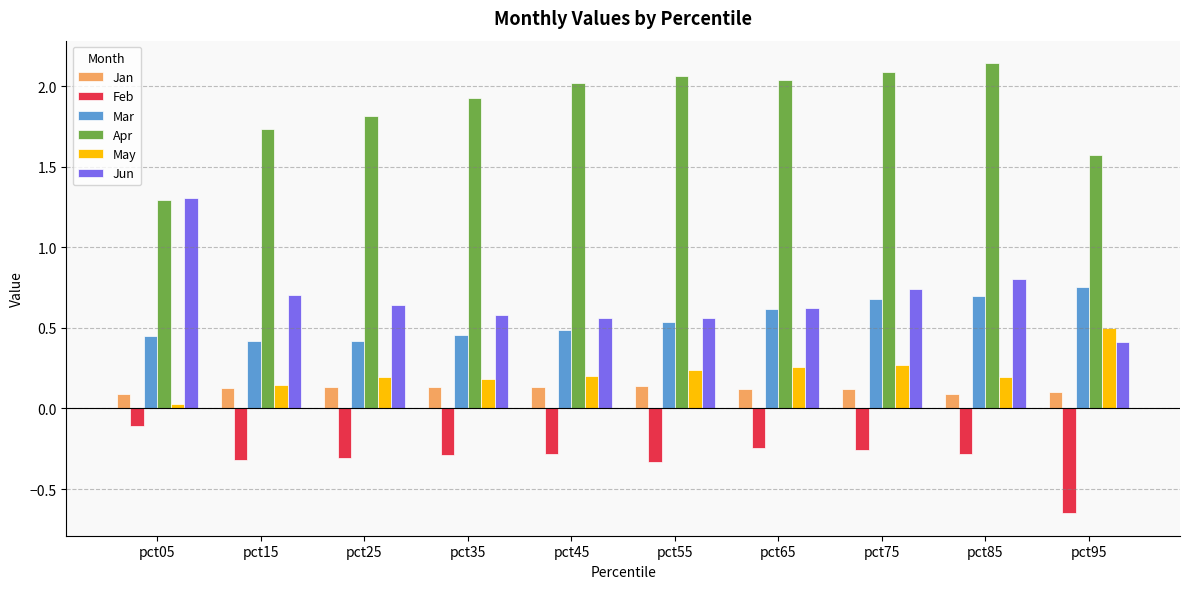

What is the total value across all series at pct55?

3.2